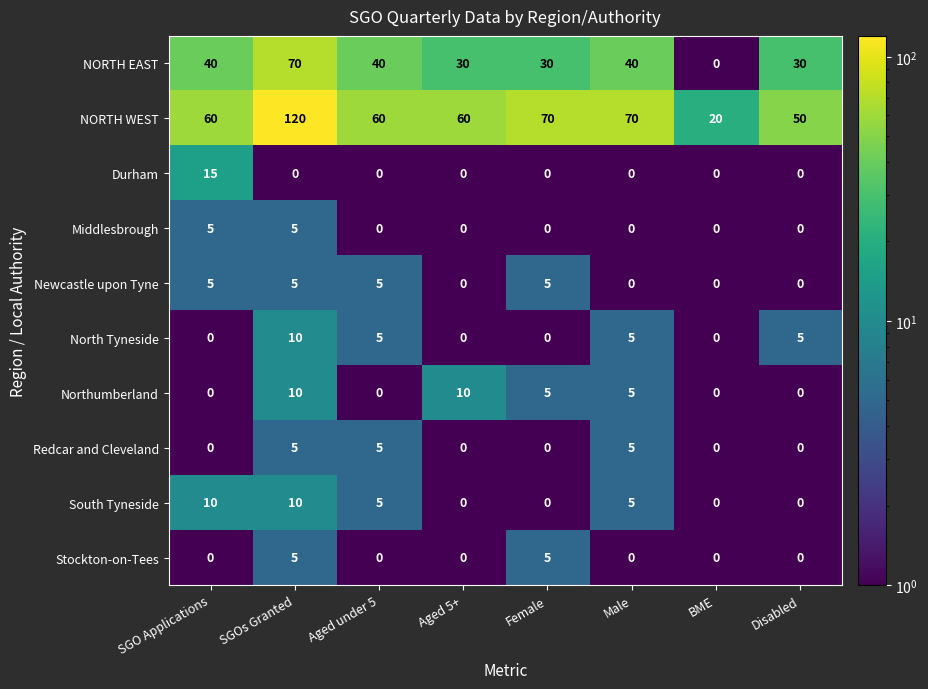

Count the Middlesbrough values in the range 0 to 5.

8